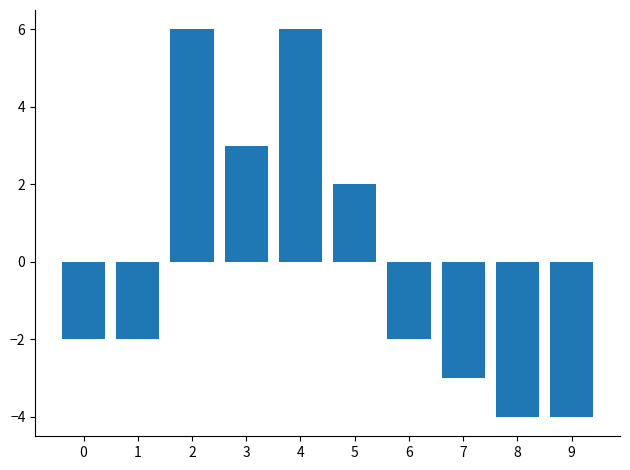

Are the bars horizontal?

No